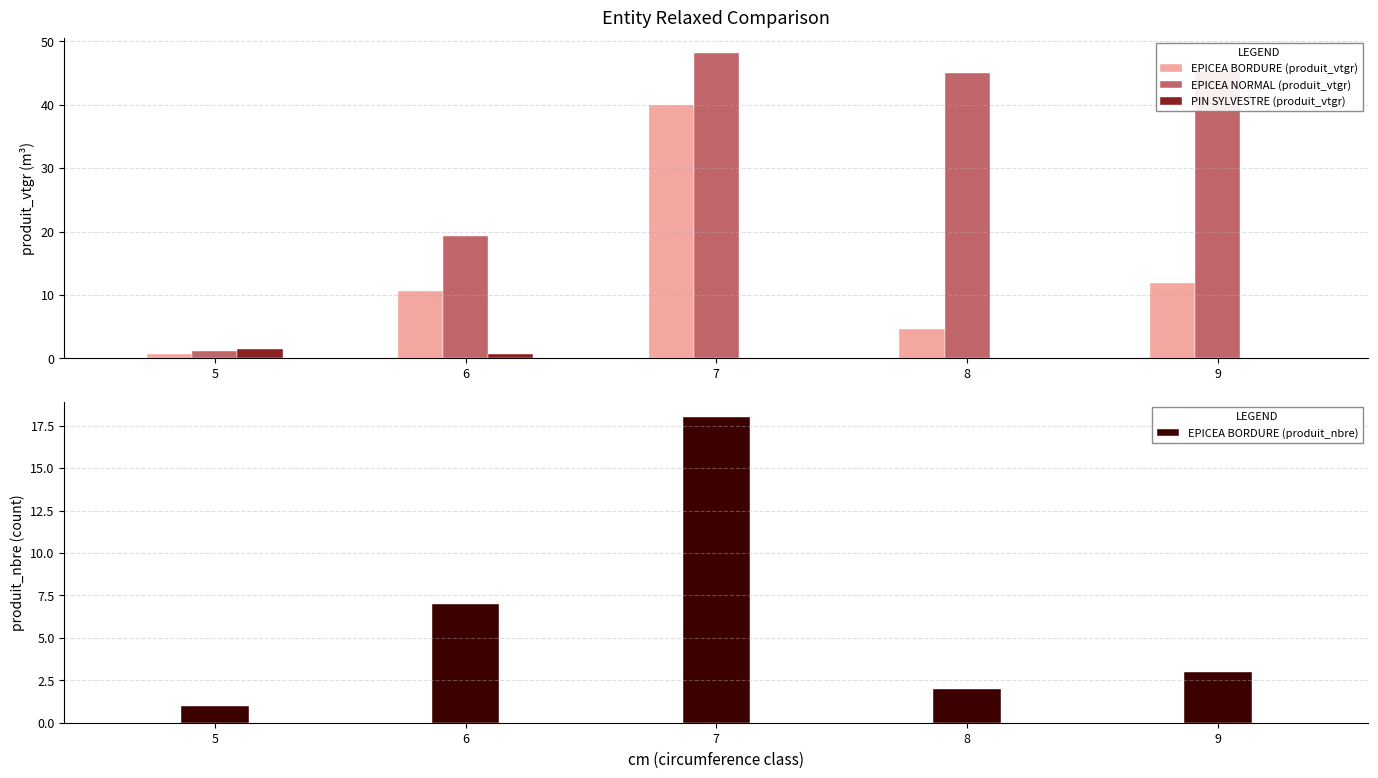

What is the difference between the EPICEA BORDURE (produit_nbre) values at 8 and 6?

5